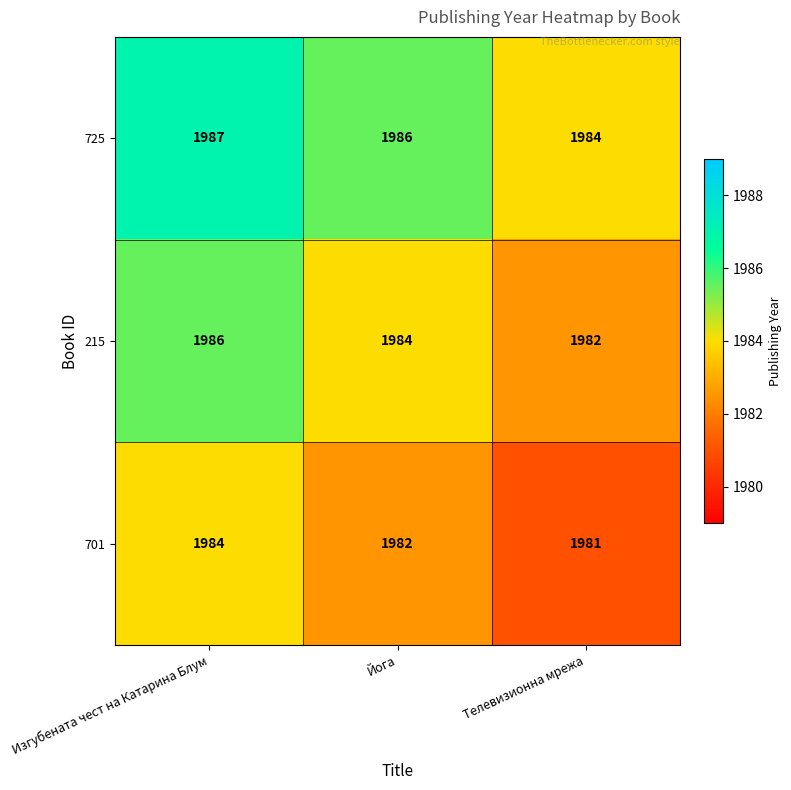

What is the sum of all 725 values?

5957